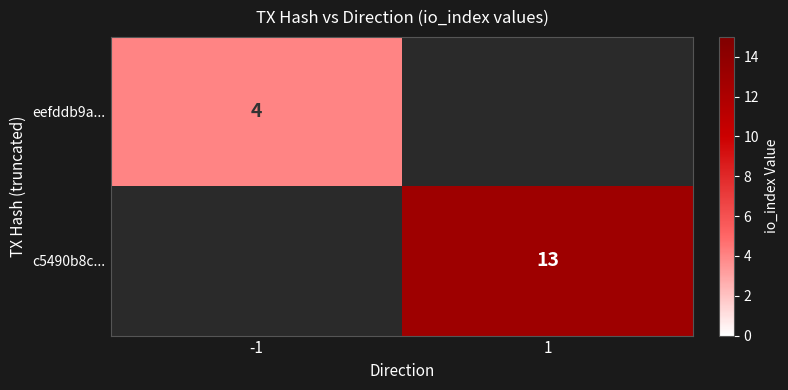

True or false: eefddb9a... has a value of 4 at -1.

True